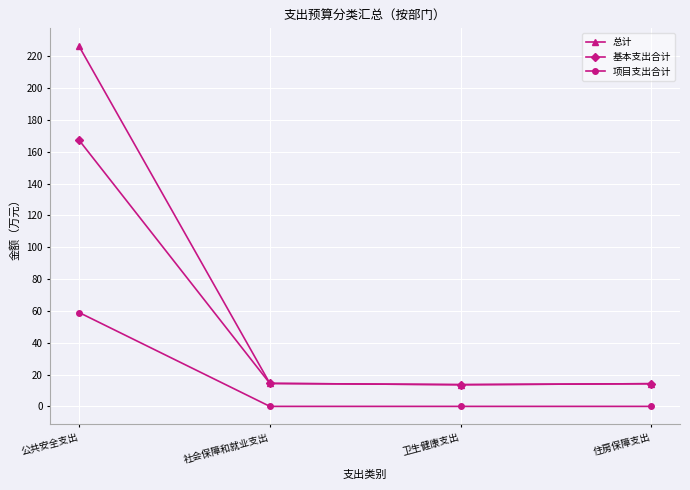

At which category does the chart reach its peak across all series?

公共安全支出